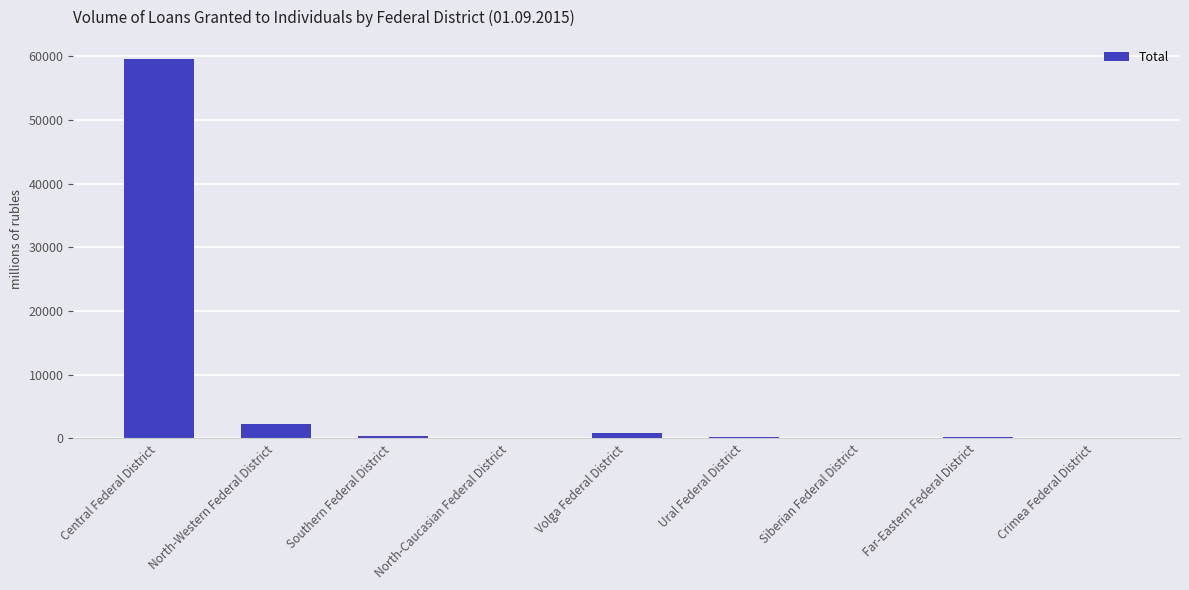

What is the maximum value shown in the chart?

59602